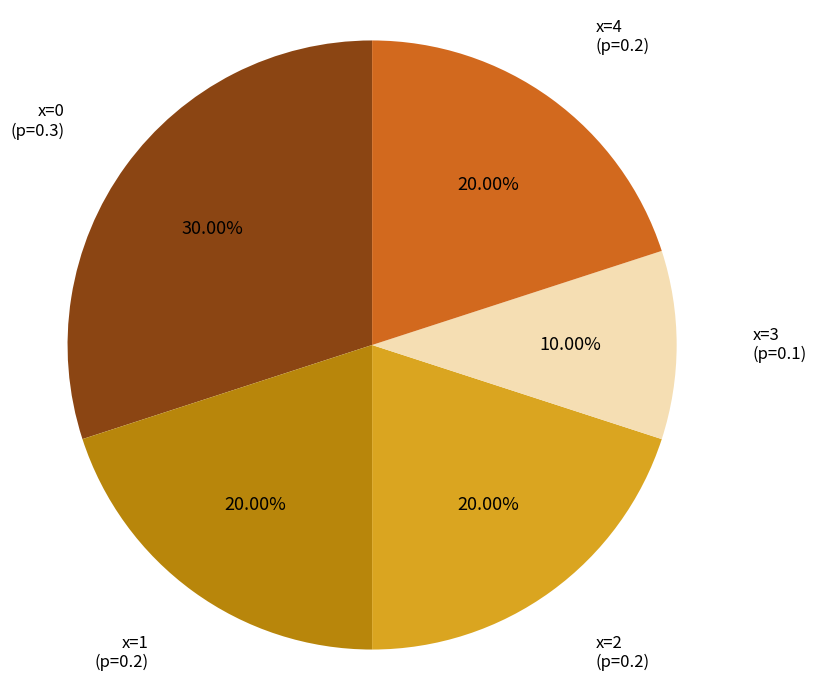

Does any single category account for the majority?

No